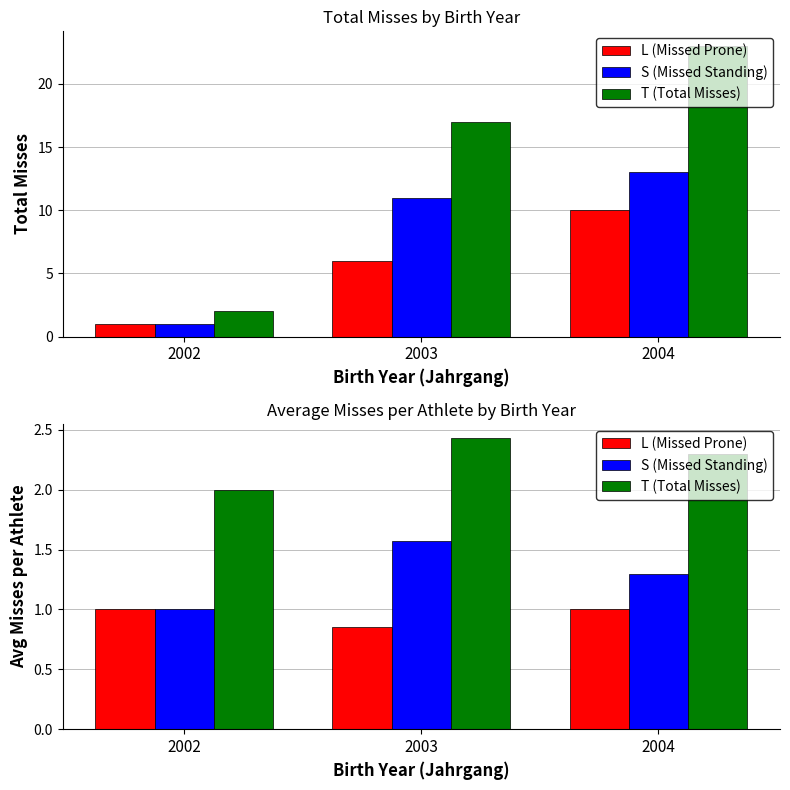

True or false: L (Missed Prone) has a value of 1.0 at 2002.

True